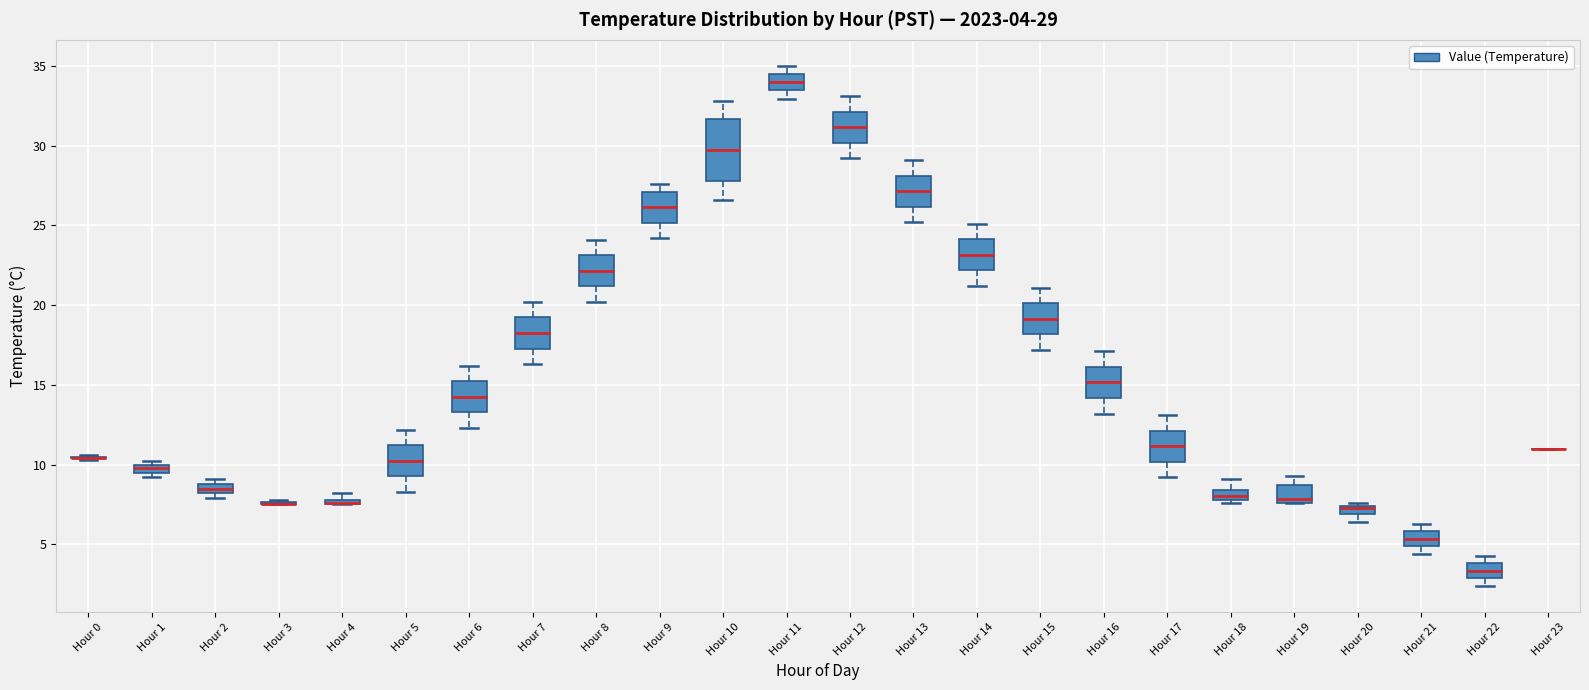

Comparing the boxes themselves (not the whiskers), which one is the tallest?

Hour 10